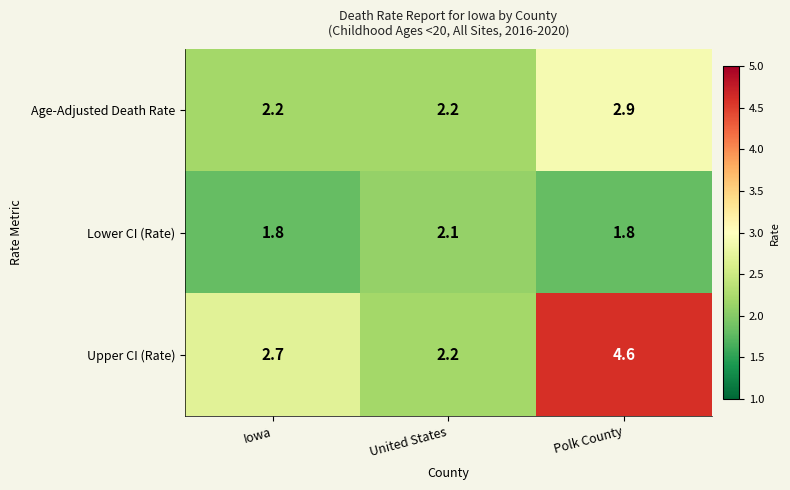

What is the difference between the maximum and minimum values in the Lower CI (Rate) series?

0.3